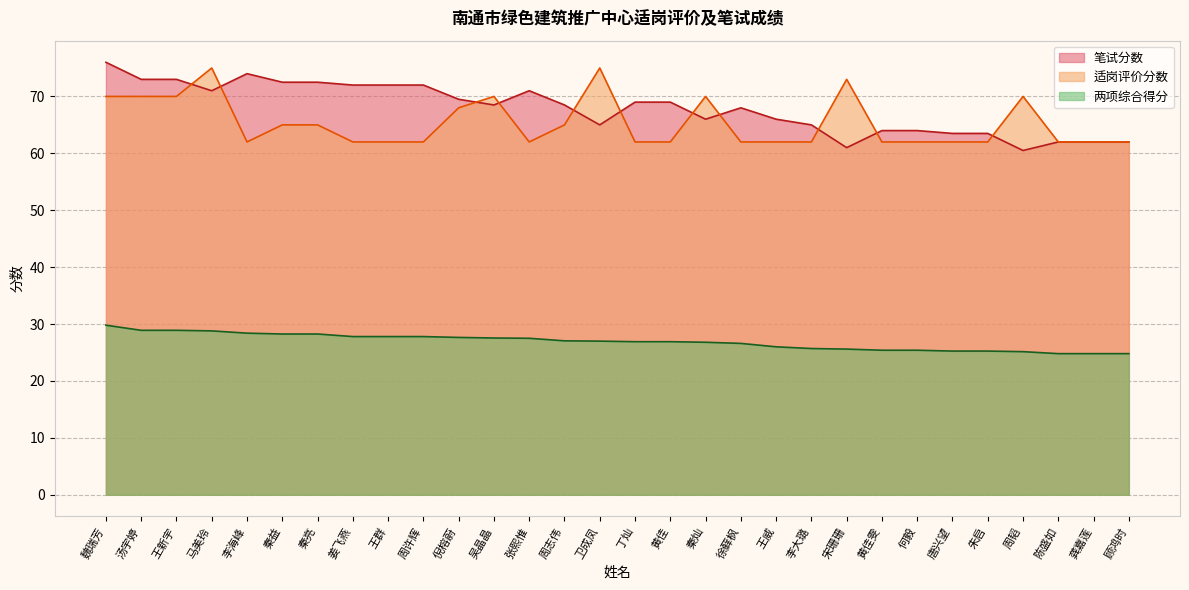

Between 王威 and 黄佳雯, which is larger?

王威